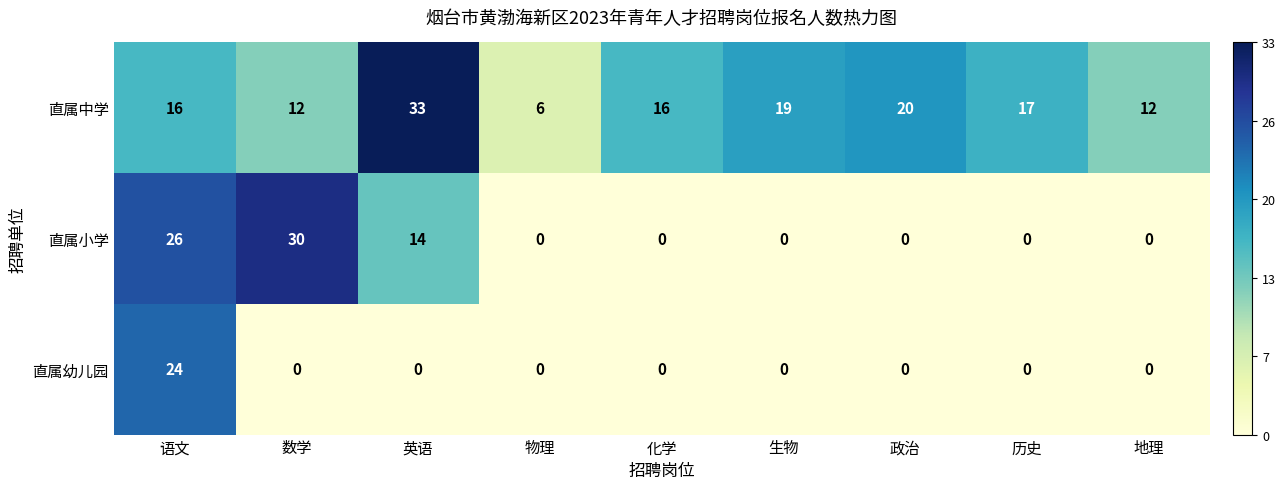

Count the 直属小学 values in the range 0 to 14.

7